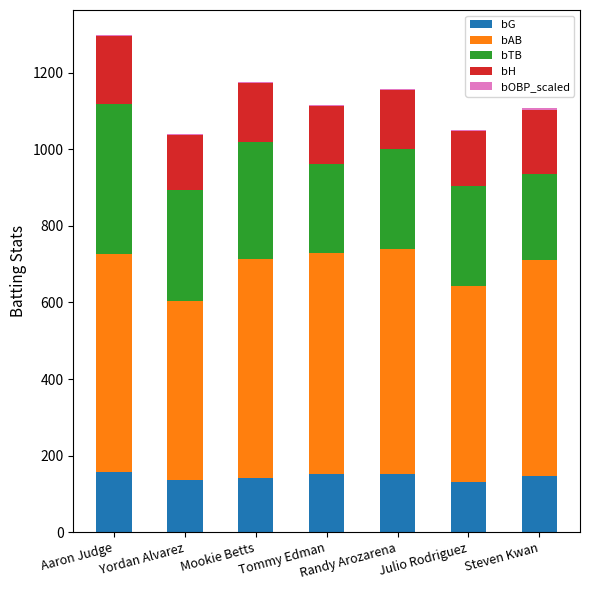

Are the bars grouped side by side (vs. stacked)?

No